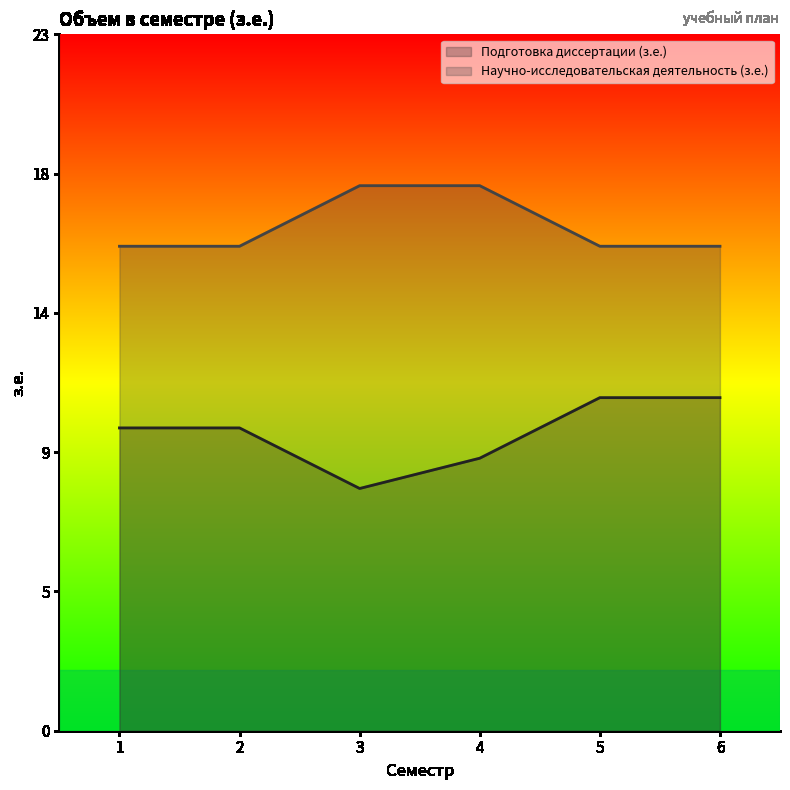

What is the value of the Подготовка диссертации (з.е.) point at the 6th from the left?

11